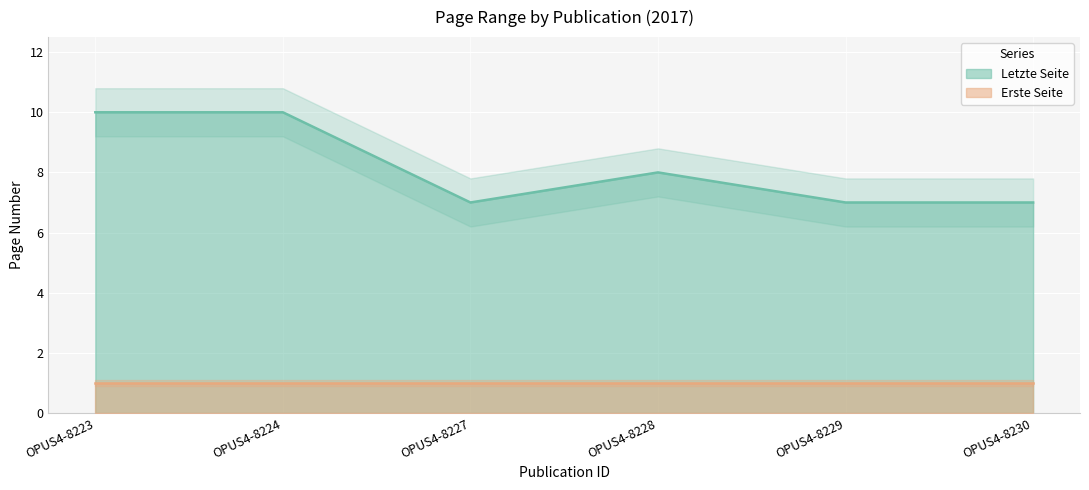

How many interior local peaks (higher than both neighbors) does the data have?

1